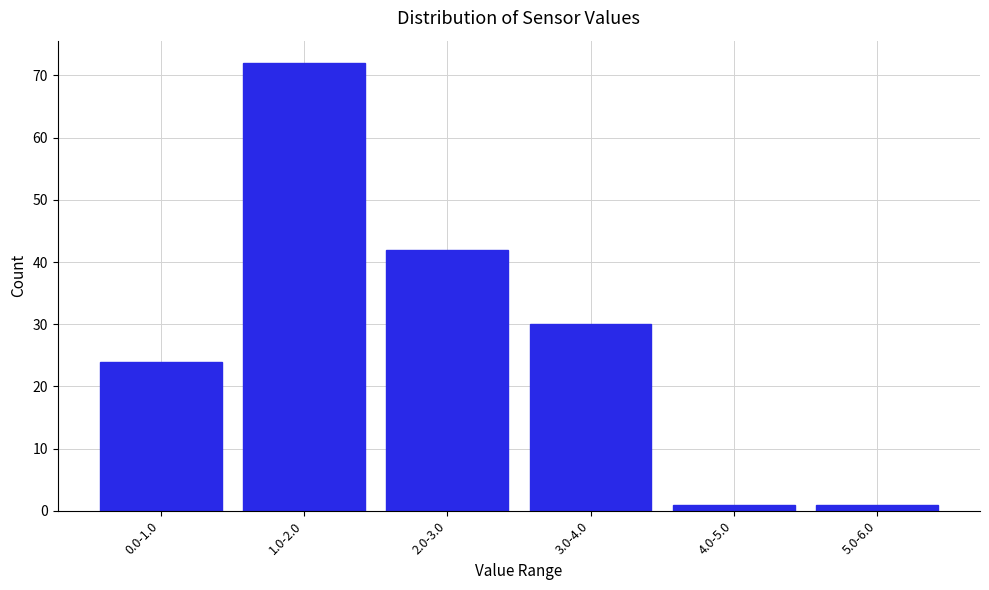

Reading left to right, extract all data points from this chart.

24	72	42	30	1	1